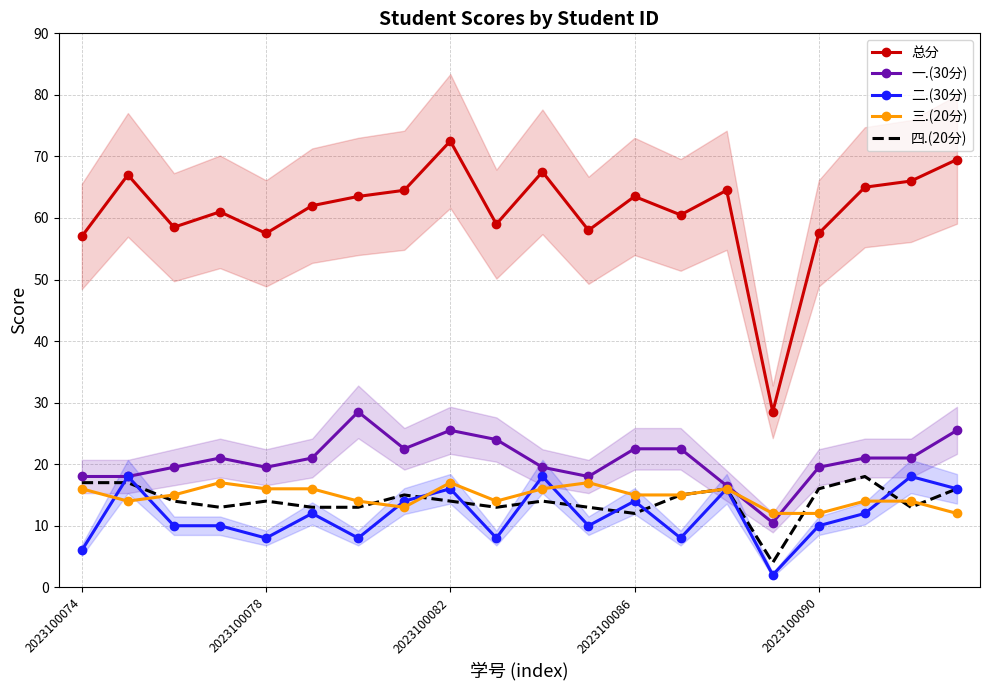

True or false: 一.(30分) and 总分 cross at least once.

False